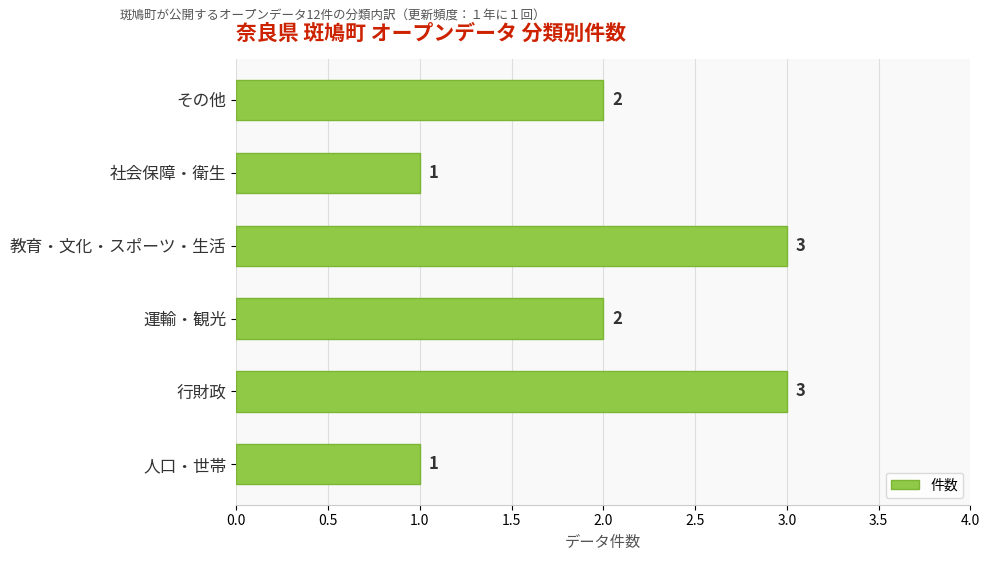

The value at 行財政 is 3. True or false?

True